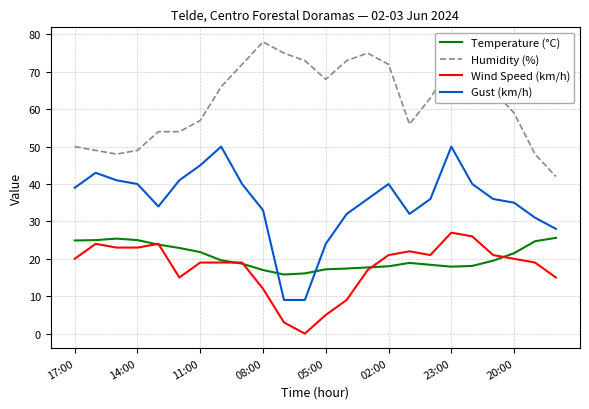

What is the greatest value displayed?

78.0